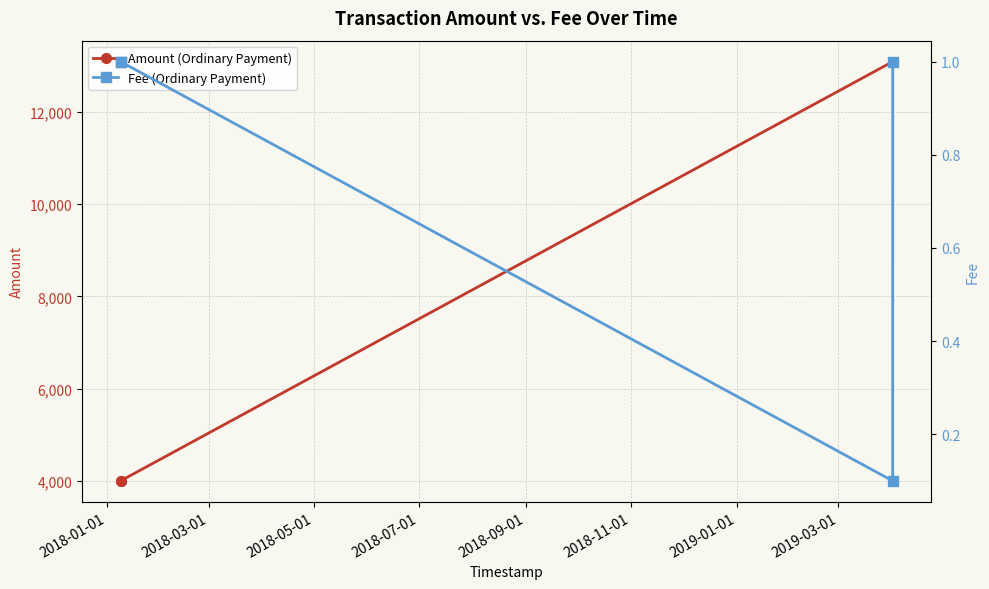

What is the value of the Amount (Ordinary Payment) point at the 1st from the left?

4000